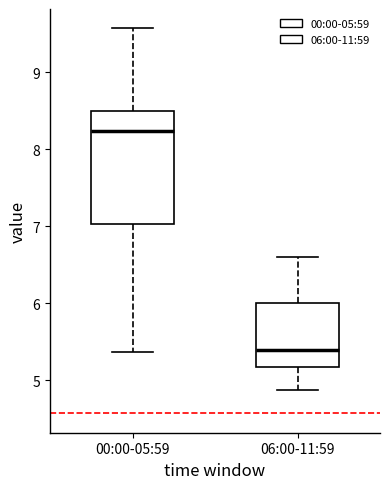

Reading left to right, transcribe this box plot: for each box, give where its median line is, the range the box spans, and where its two whiskers end, as read against the y-axis. The values are not printed on the chart, so give them approximately, as read against the axis.

00:00-05:59: median 8.2, box 7.0 to 8.5, whiskers 5.4 to 9.6
06:00-11:59: median 5.4, box 5.2 to 6.0, whiskers 4.9 to 6.6